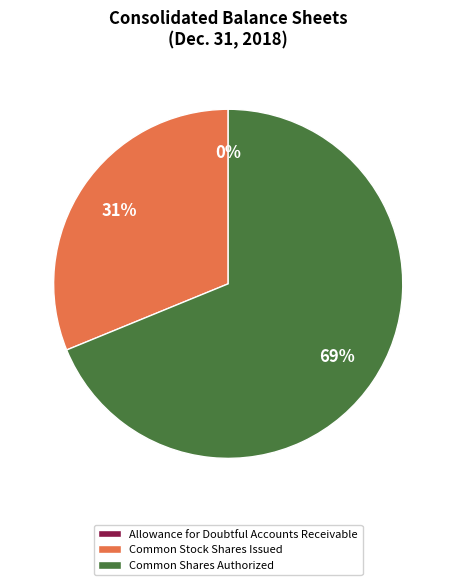

What is the largest slice in the pie chart?

Common Shares Authorized